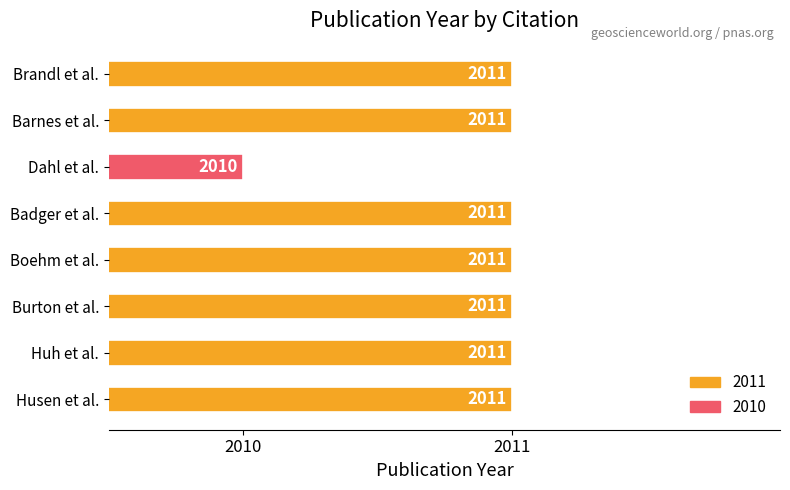

At which category does the chart reach its minimum across all series?

Dahl et al.